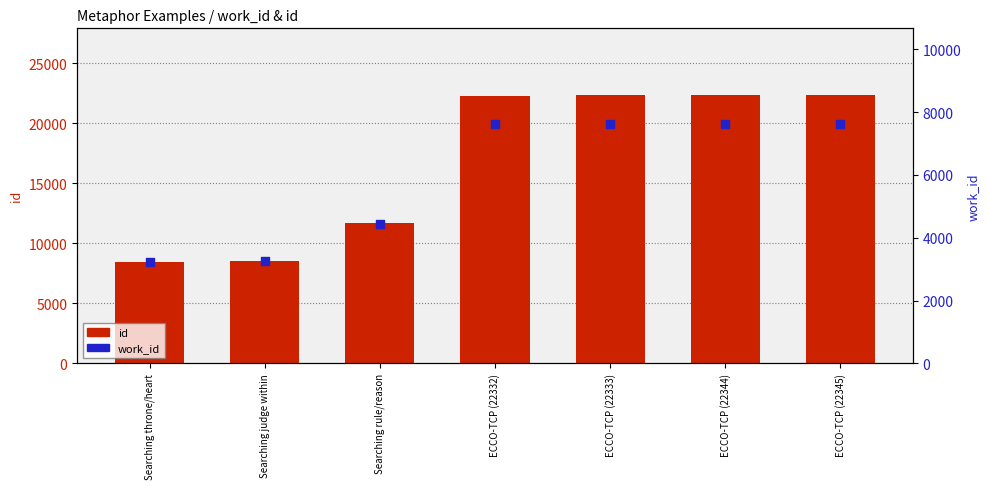

What are all the series names shown in the legend?

id, work_id